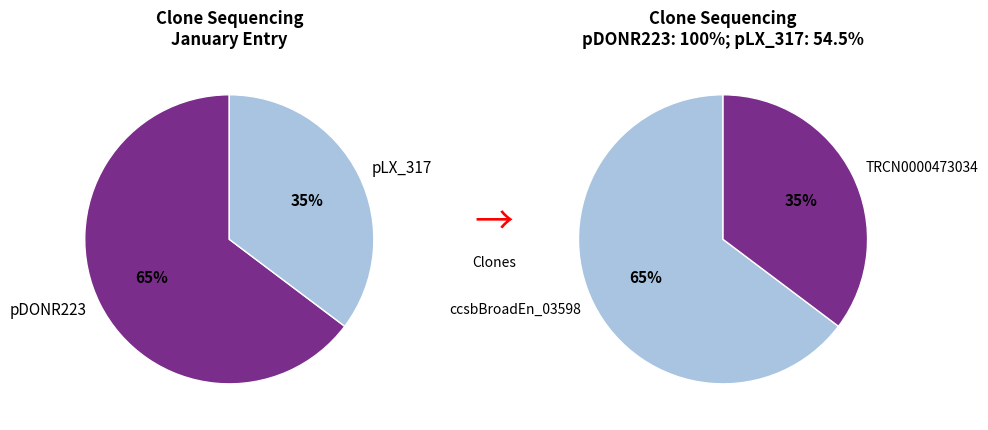

Which category has the biggest portion of the pie?

ccsbBroadEn_03598